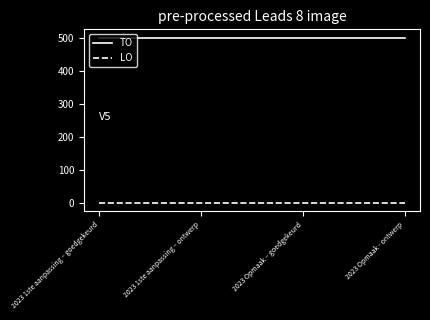

List the series in order of their overall mean, highest first.

TO, LO